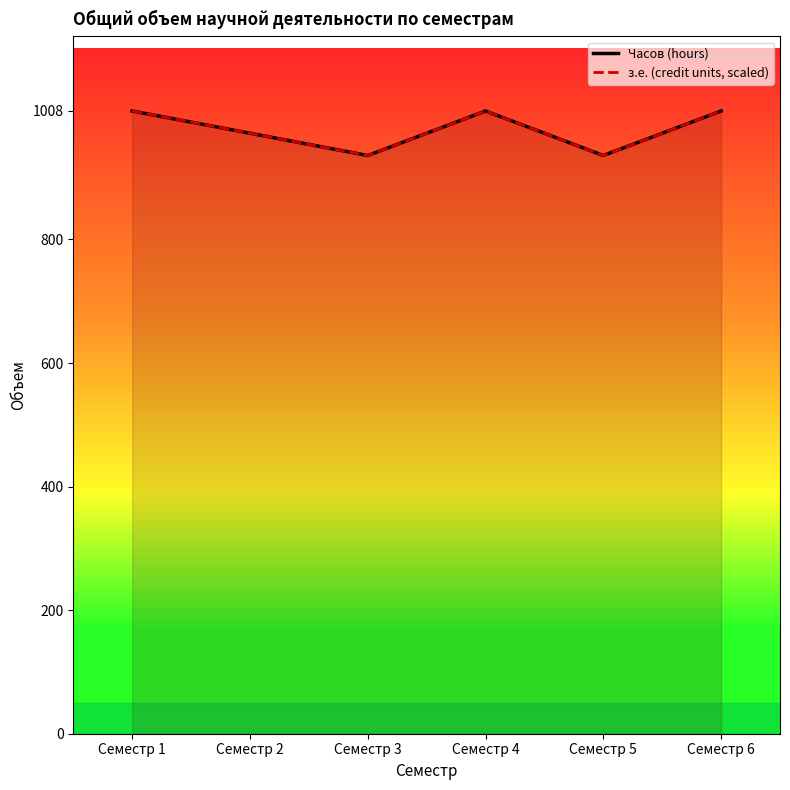

Which series has the widest spread of values?

Часов (hours)